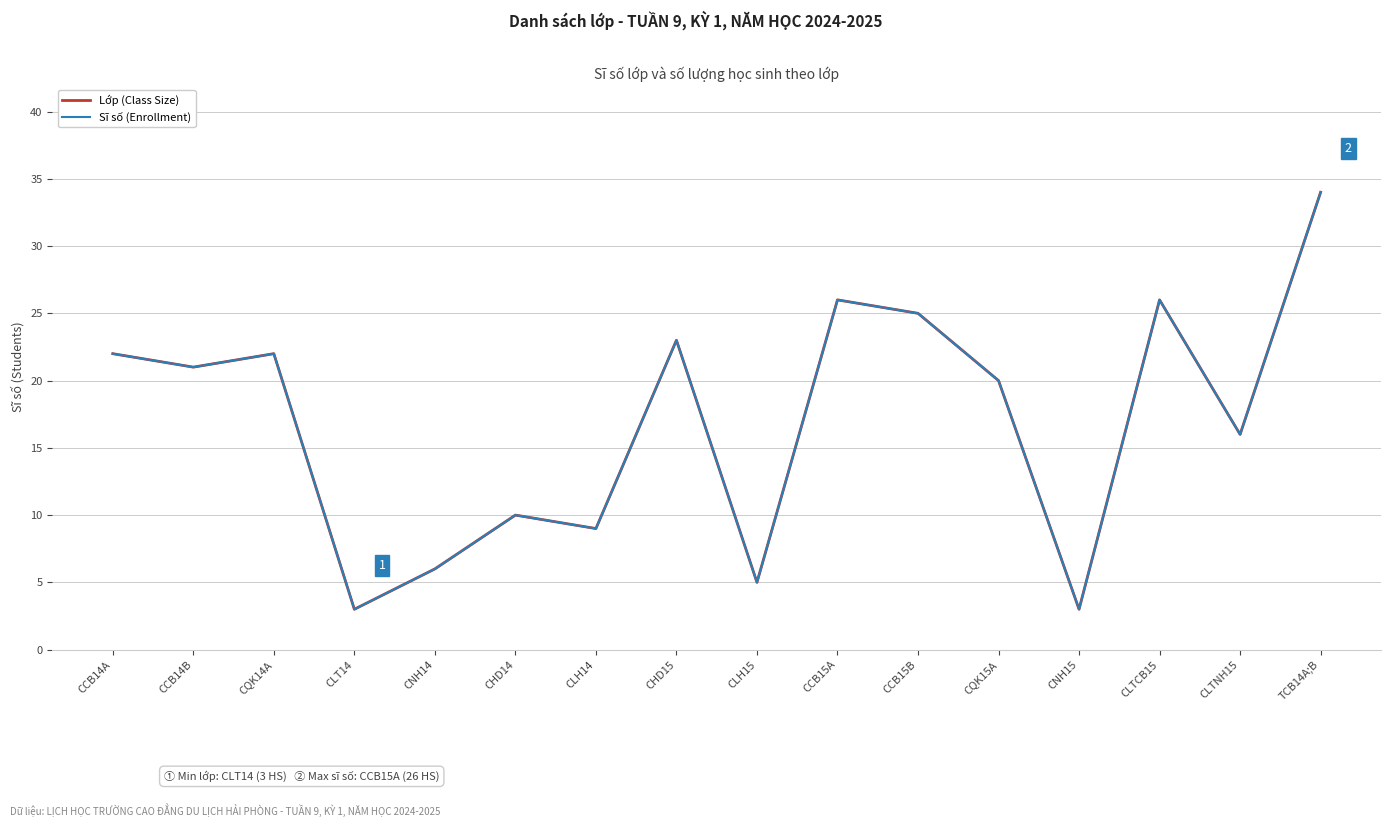

At which category does the chart reach its minimum across all series?

CLT14